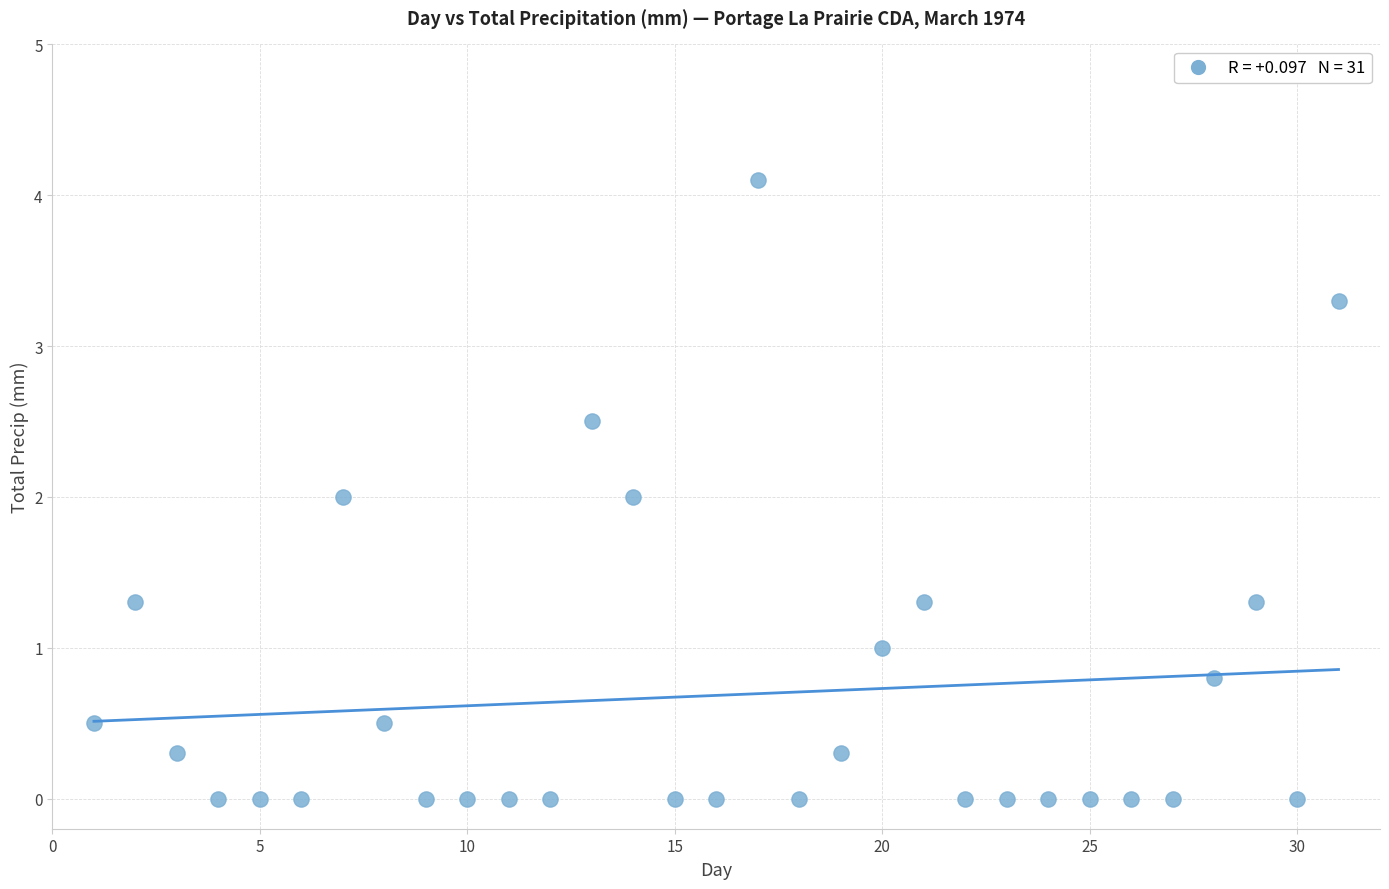

What is the range of X values (max minus min)?

30.0